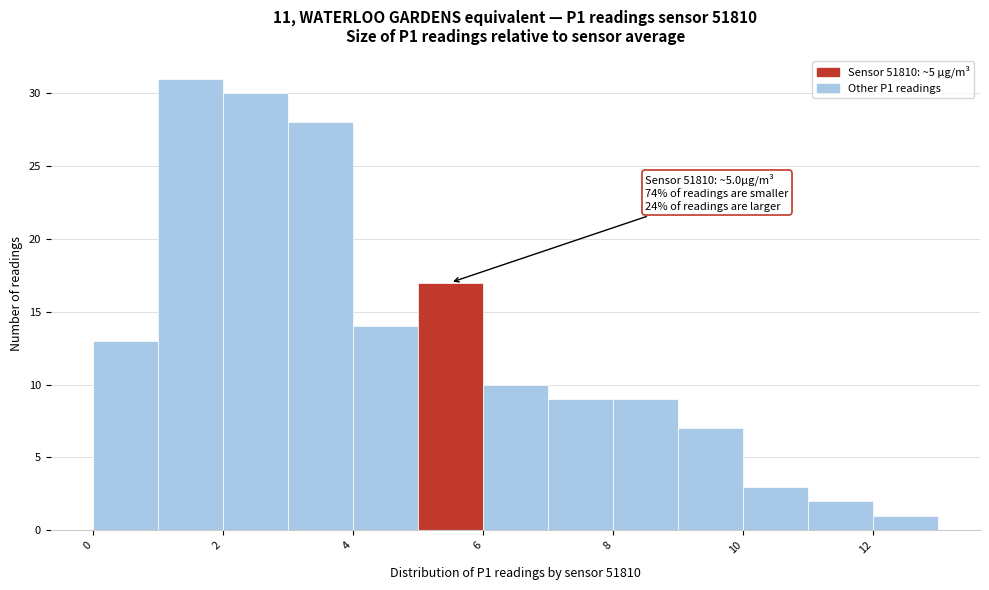

Which range on the x-axis has the tallest bar?

1 to 2